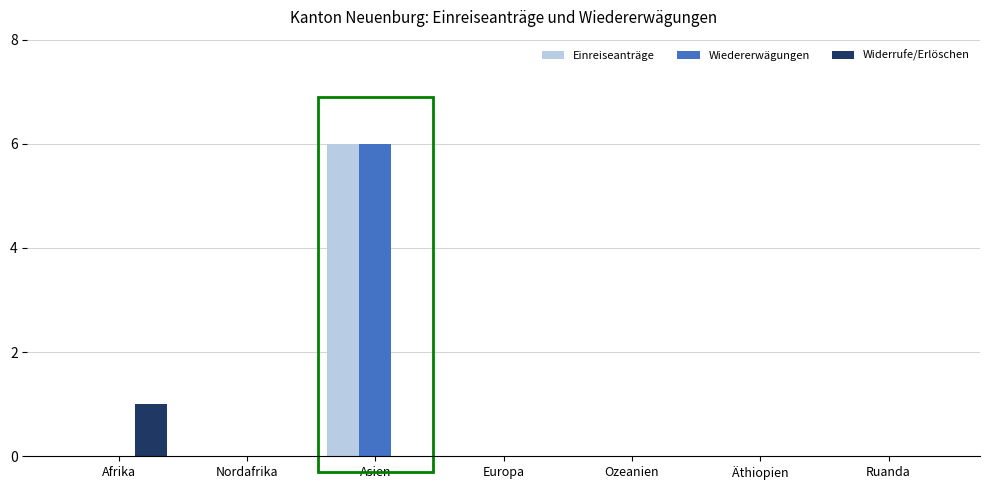

True or false: Einreiseanträge has a value of 6 at Asien.

True